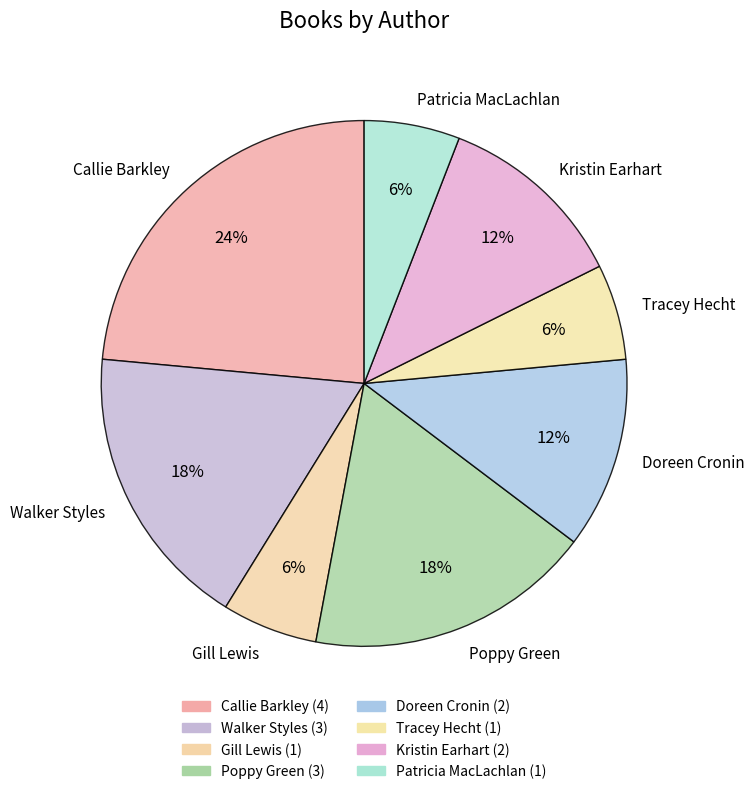

To the nearest percent, what is the average slice percentage?

12%